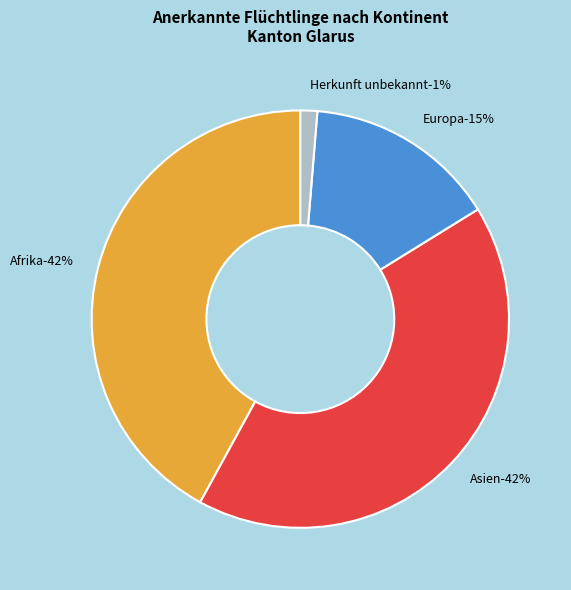

Is there any slice that represents more than half of the pie?

No